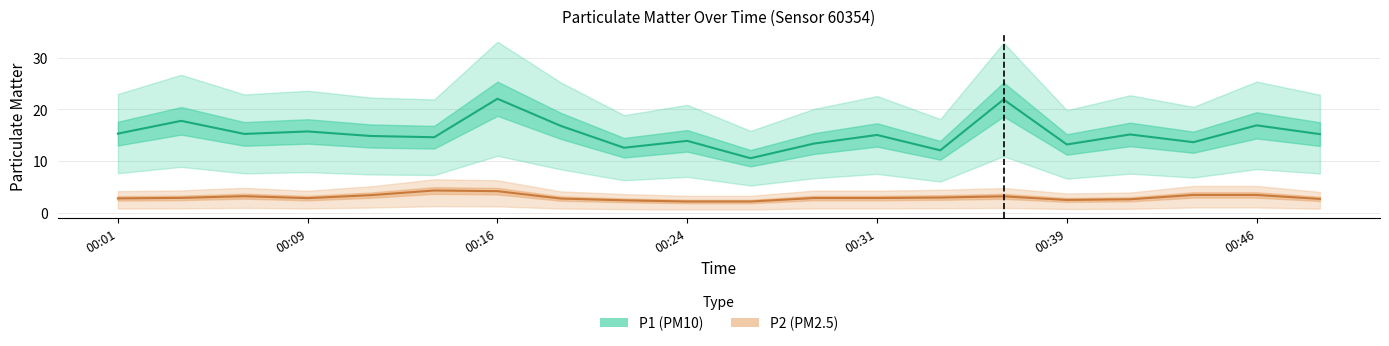

What is the lowest value of the P1 series?

10.6